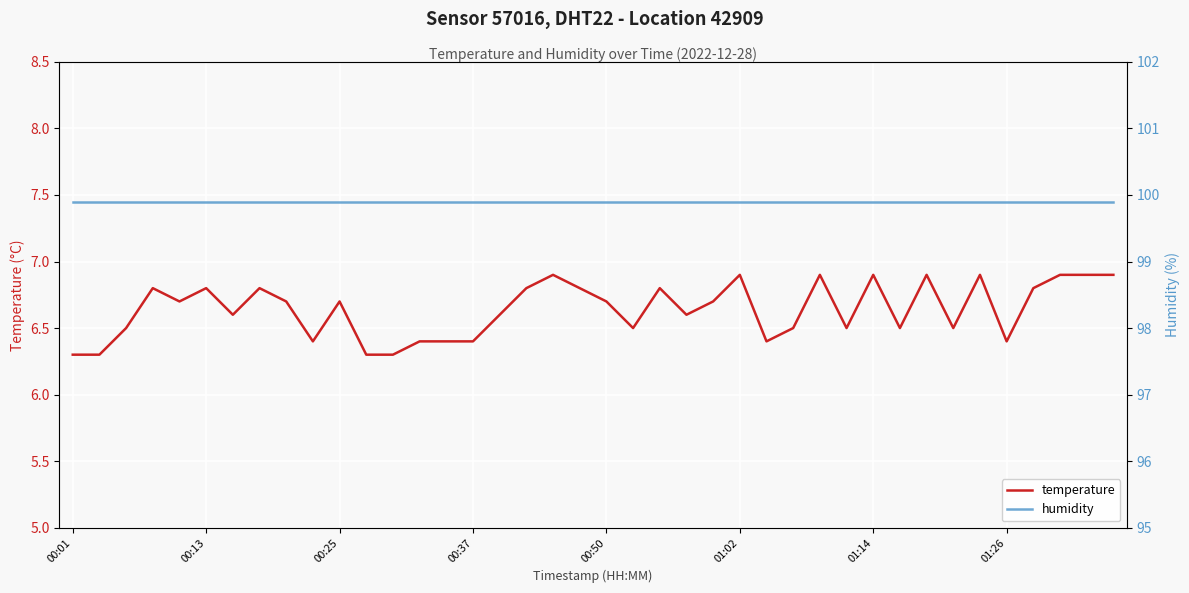

Where is humidity nearest to the value 99?

00:01